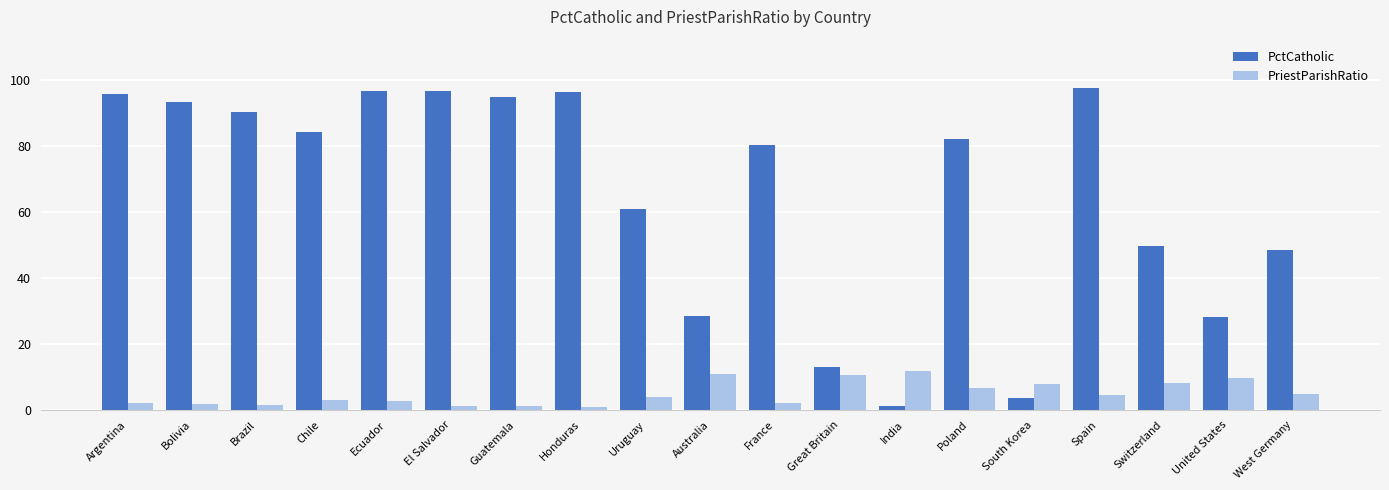

List the series in order of their peak value, highest first.

PctCatholic, PriestParishRatio